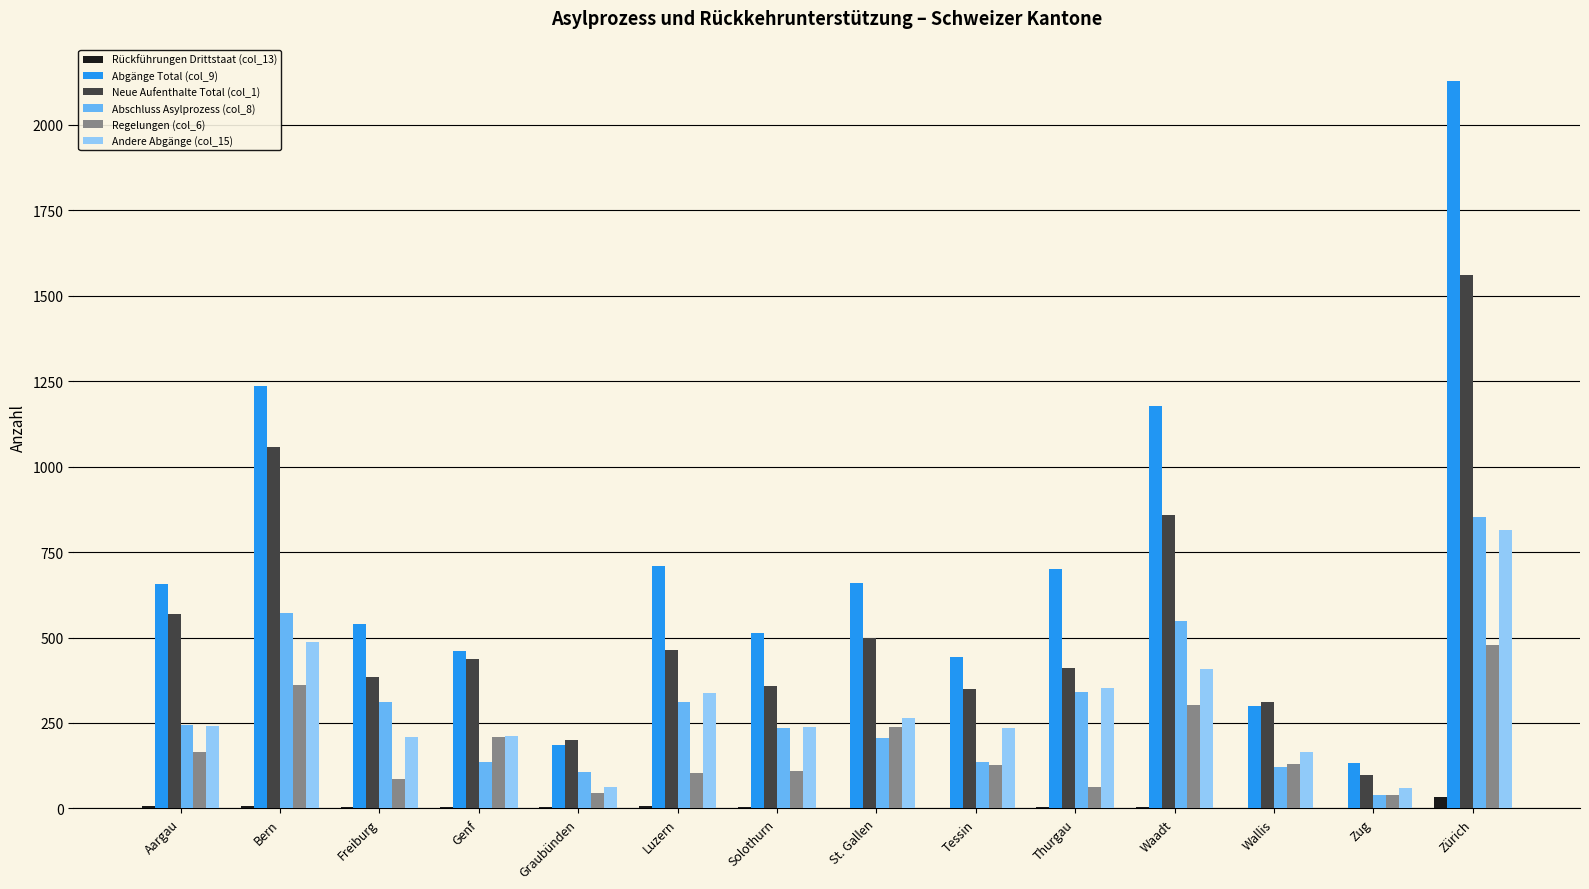

Is the value of Abschluss Asylprozess (col_8) at Graubünden greater than the value of Rückführungen Drittstaat (col_13) at Zug?

Yes